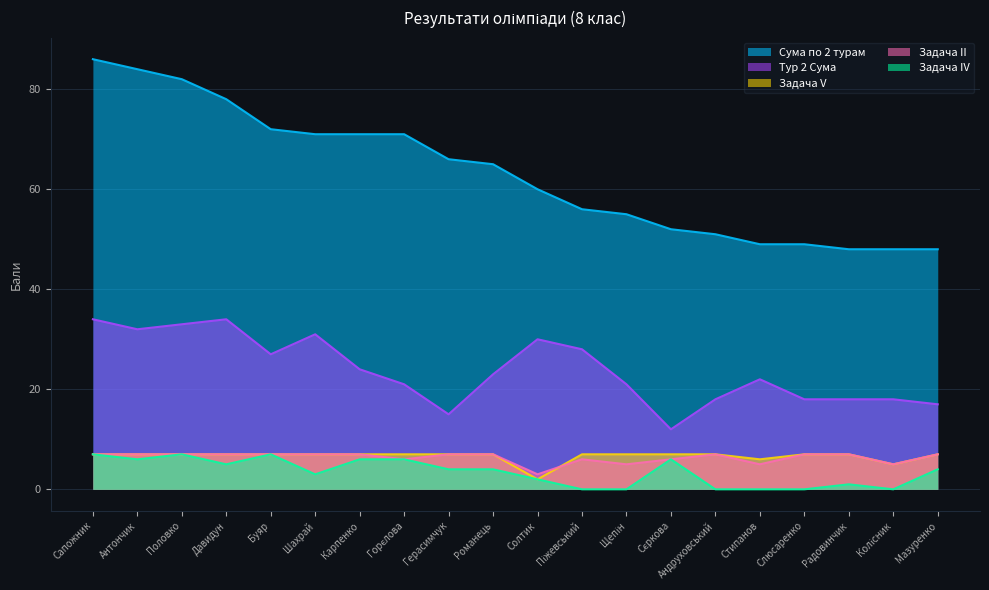

Reading left to right, list all the values displayed in this chart.

Сума по 2 турам: Сапожник=86	Антончик=84	Половко=82	Давидун=78	Буяр=72	Шахрай=71	Карпенко=71	Горєлова=71	Герасимчук=66	Романець=65	Солтик=60	Піжевський=56	Щепін=55	Сєркова=52	Андруховський=51	Стипанов=49	Слюсаренко=49	Радовинчик=48	Колісник=48	Мазуренко=48
Тур 2 Сума: Сапожник=34	Антончик=32	Половко=33	Давидун=34	Буяр=27	Шахрай=31	Карпенко=24	Горєлова=21	Герасимчук=15	Романець=23	Солтик=30	Піжевський=28	Щепін=21	Сєркова=12	Андруховський=18	Стипанов=22	Слюсаренко=18	Радовинчик=18	Колісник=18	Мазуренко=17
Задача II: Сапожник=7	Антончик=7	Половко=7	Давидун=7	Буяр=7	Шахрай=7	Карпенко=7	Горєлова=6	Герасимчук=7	Романець=7	Солтик=3	Піжевський=6	Щепін=5	Сєркова=6	Андруховський=7	Стипанов=5	Слюсаренко=7	Радовинчик=7	Колісник=5	Мазуренко=7
Задача IV: Сапожник=7	Антончик=6	Половко=7	Давидун=5	Буяр=7	Шахрай=3	Карпенко=6	Горєлова=6	Герасимчук=4	Романець=4	Солтик=2	Піжевський=0	Щепін=0	Сєркова=6	Андруховський=0	Стипанов=0	Слюсаренко=0	Радовинчик=1	Колісник=0	Мазуренко=4
Задача V: Сапожник=7	Антончик=7	Половко=7	Давидун=7	Буяр=7	Шахрай=7	Карпенко=7	Горєлова=7	Герасимчук=7	Романець=7	Солтик=2	Піжевський=7	Щепін=7	Сєркова=7	Андруховський=7	Стипанов=6	Слюсаренко=7	Радовинчик=7	Колісник=5	Мазуренко=7